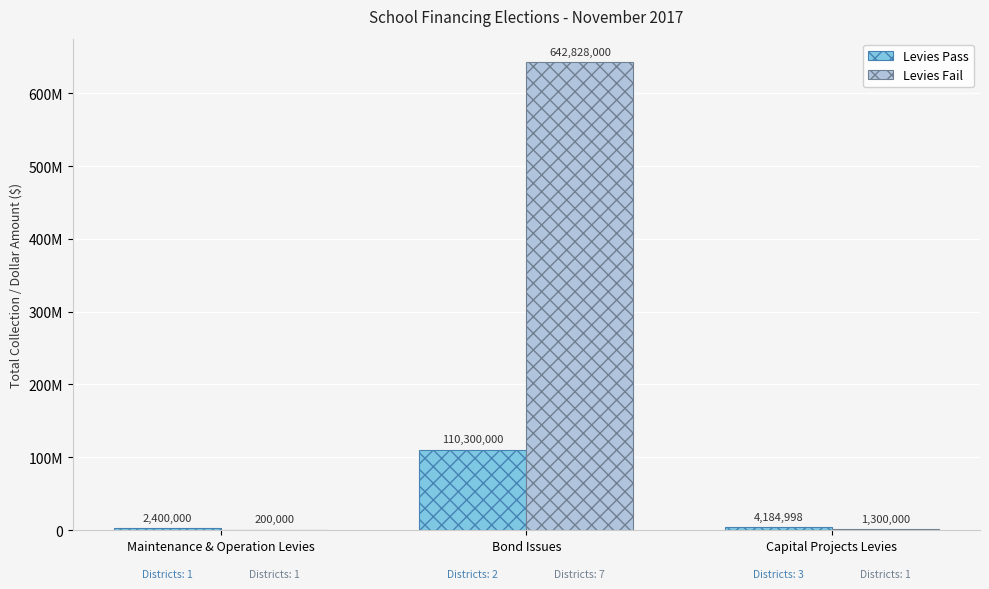

What is the value of the Levies Fail bar at the 3rd from the left?

1300000